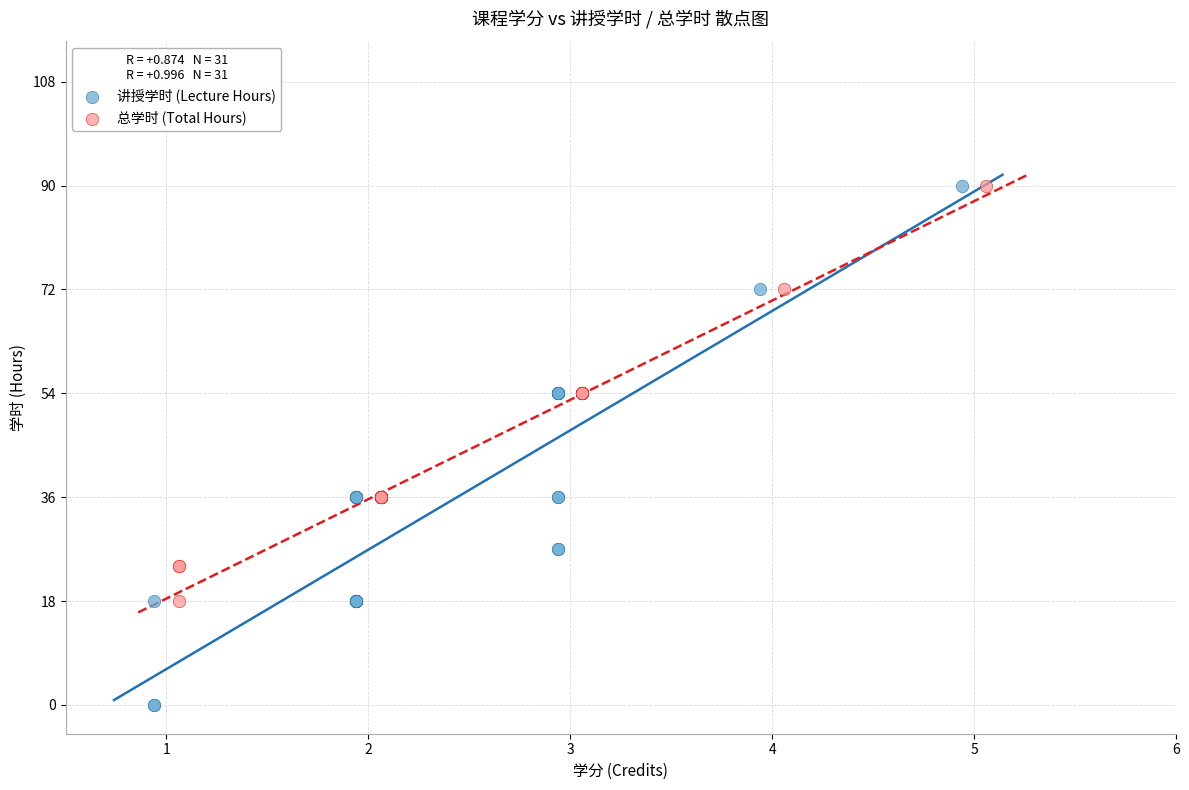

Which series has the widest spread of Y values?

讲授学时 (Lecture Hours)